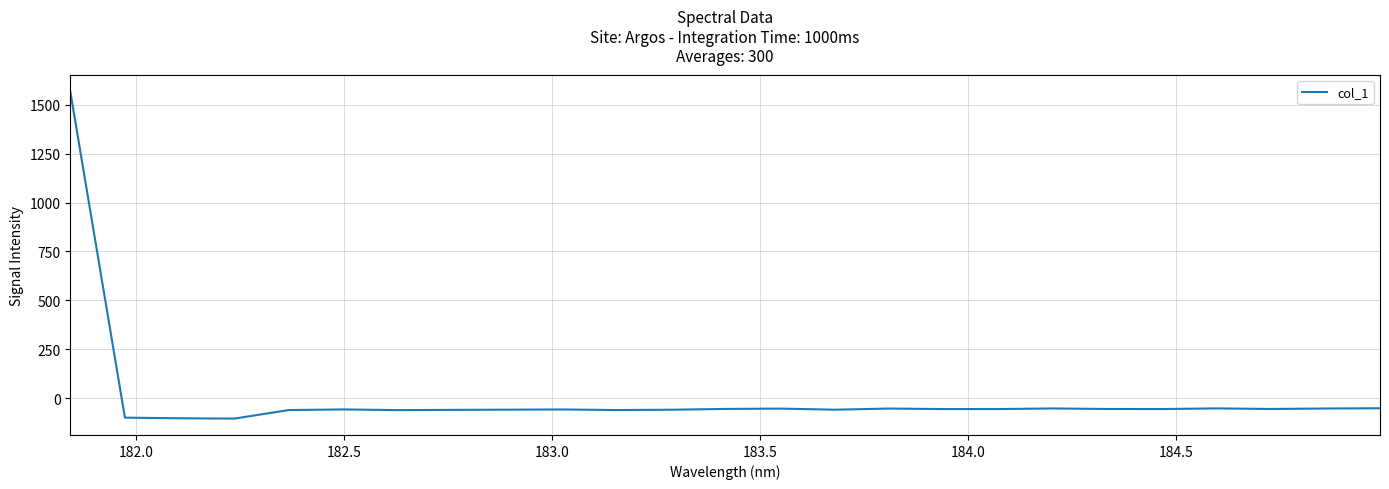

What is the greatest value displayed?

1567.1